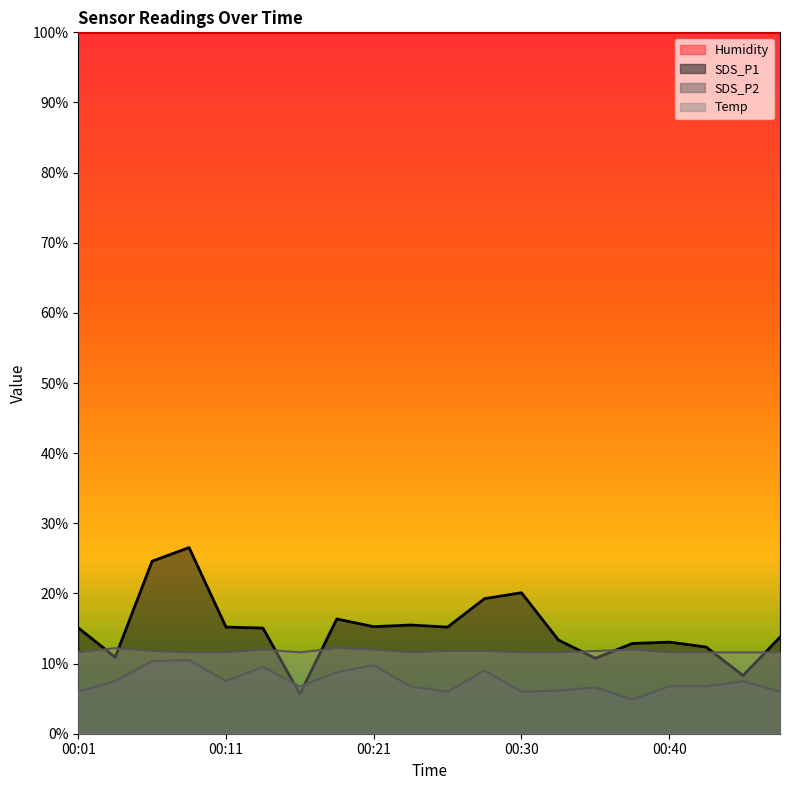

What is the difference between the Temp values at 00:11 and 00:06?

0.2